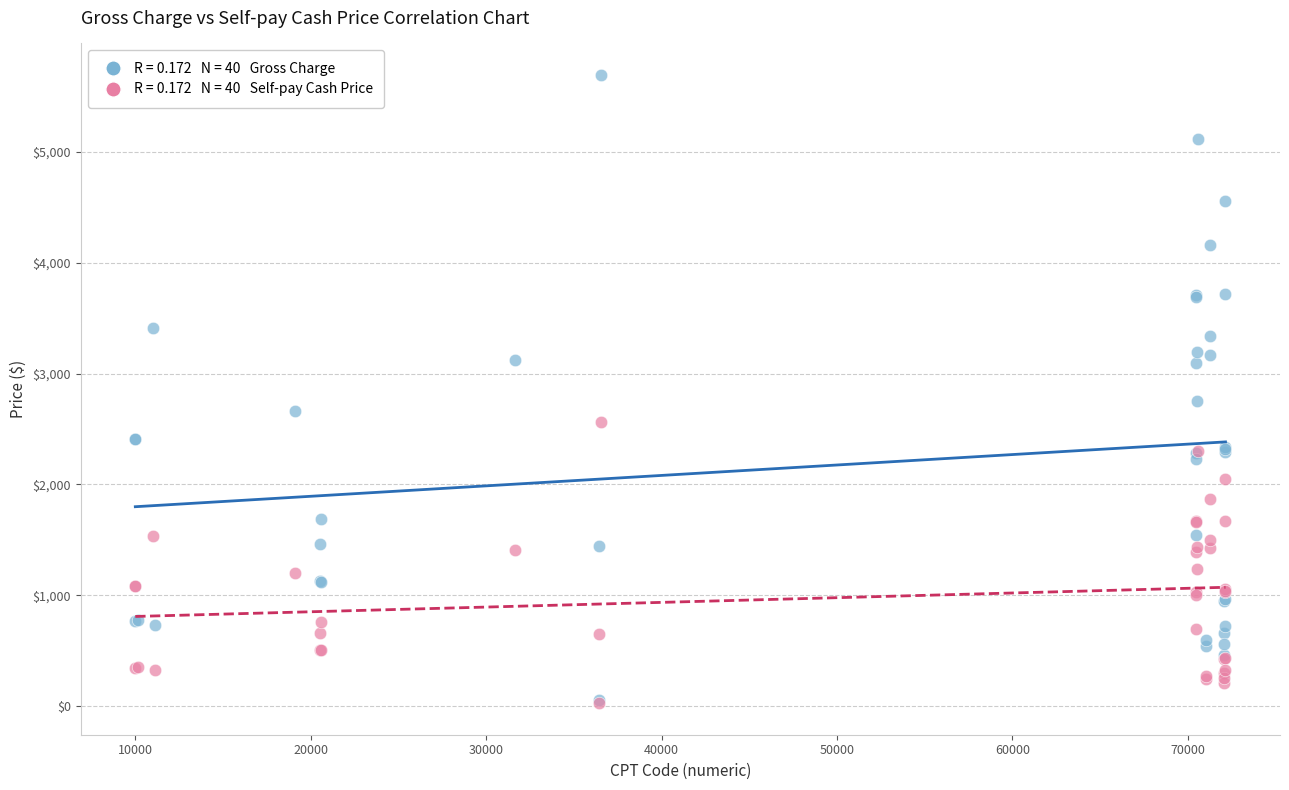

Across all series, what Y value is closest to 2859?

2752.0